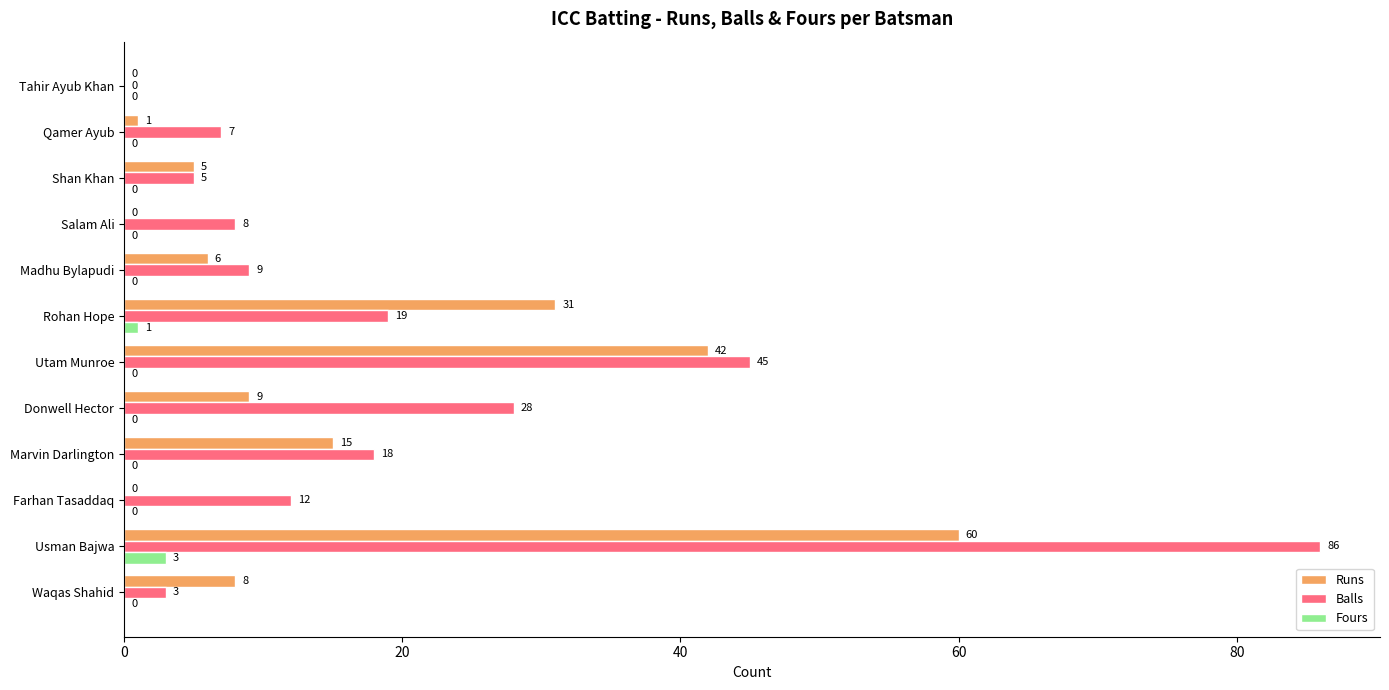

What is the highest value of the Runs series?

60